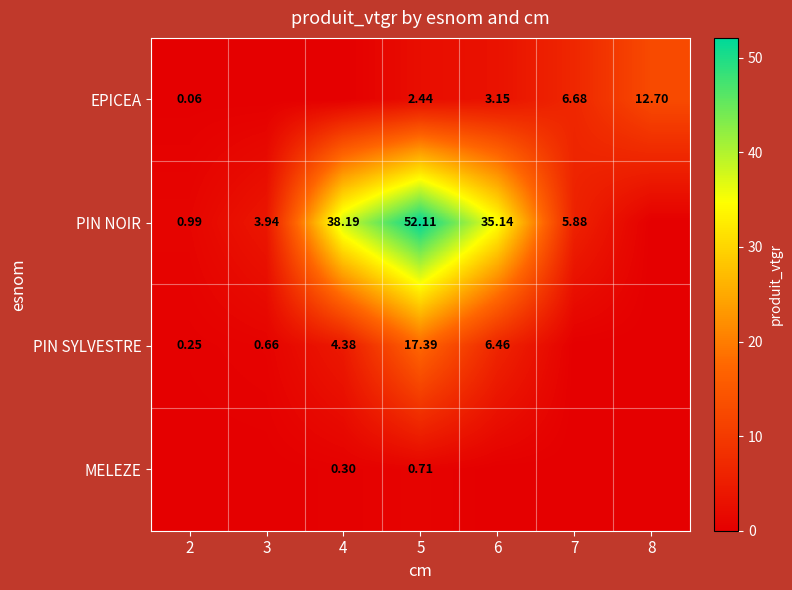

Rank the series at 7 from lowest to highest value.

PIN SYLVESTRE, MELEZE, PIN NOIR, EPICEA